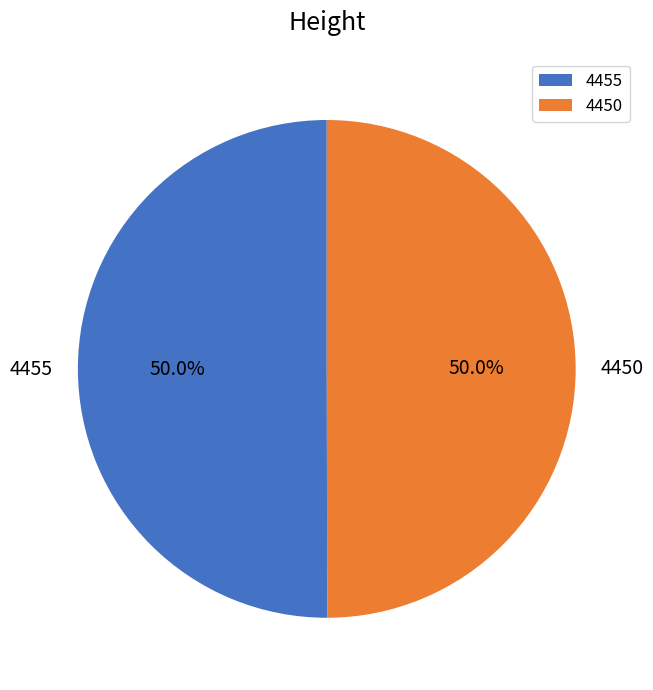

True or false: 4450 accounts for 44% of the total.

False